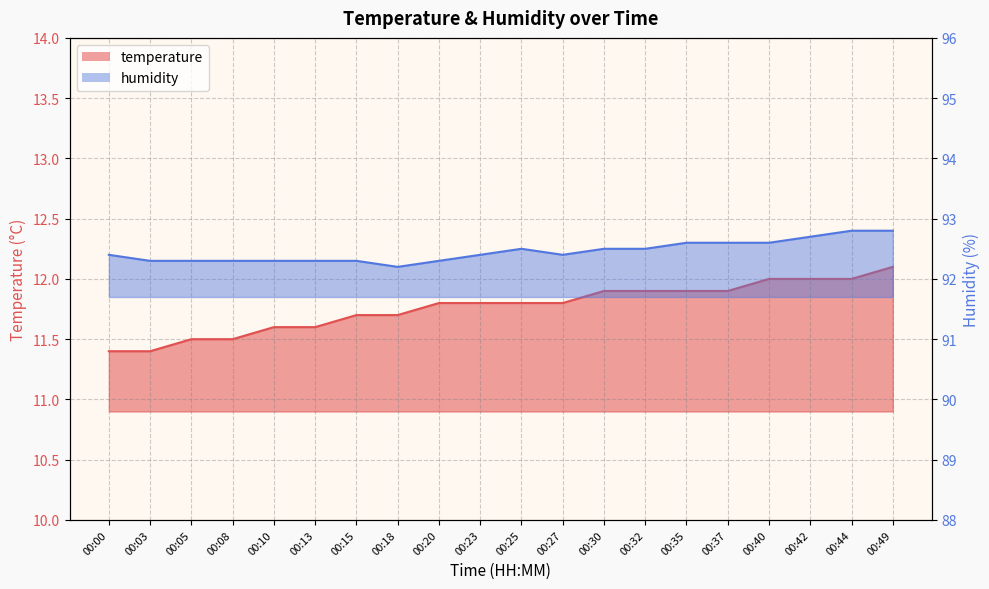

Which category has the highest value in the temperature series?

00:49